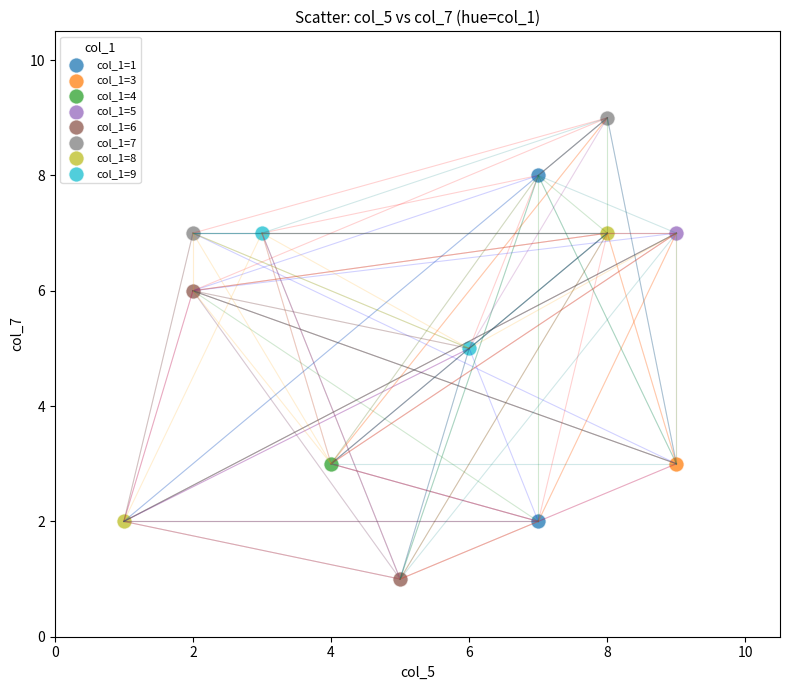

Which series reaches the maximum Y coordinate?

col_1=7